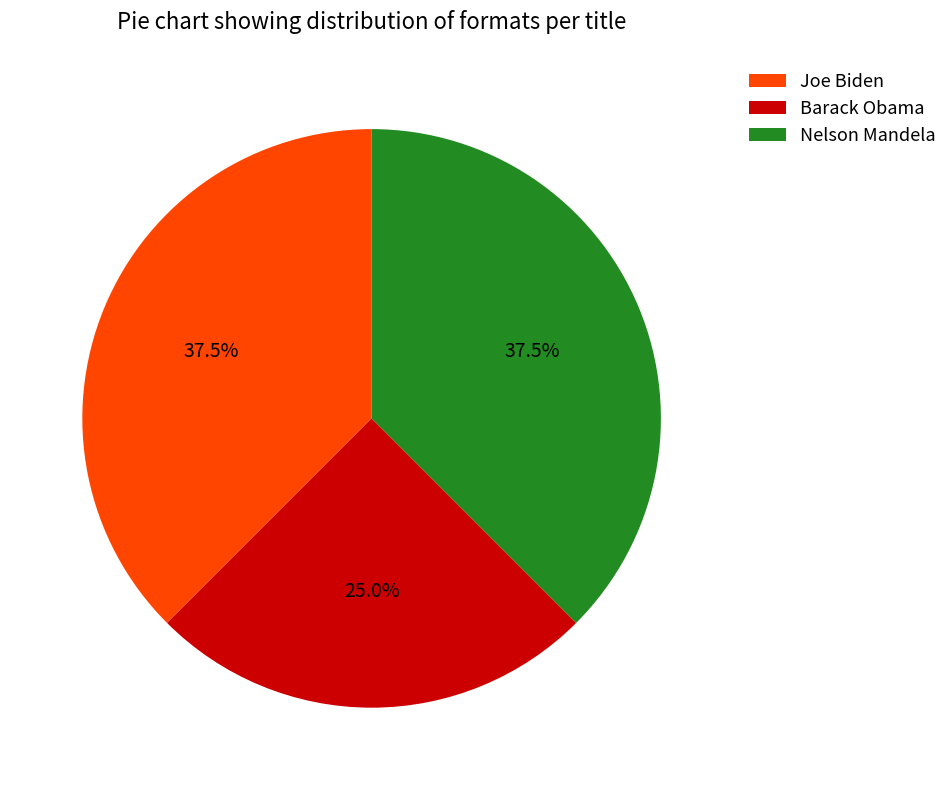

Combined, what portion of the pie is Barack Obama and Nelson Mandela?

62.5%